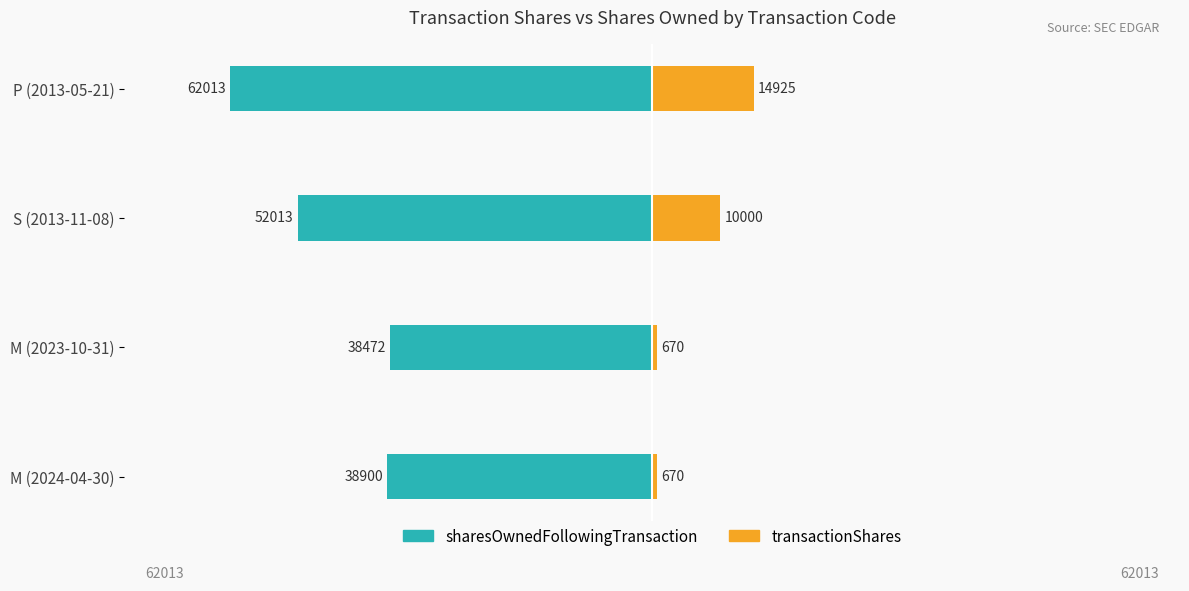

How many groups of bars are there?

4